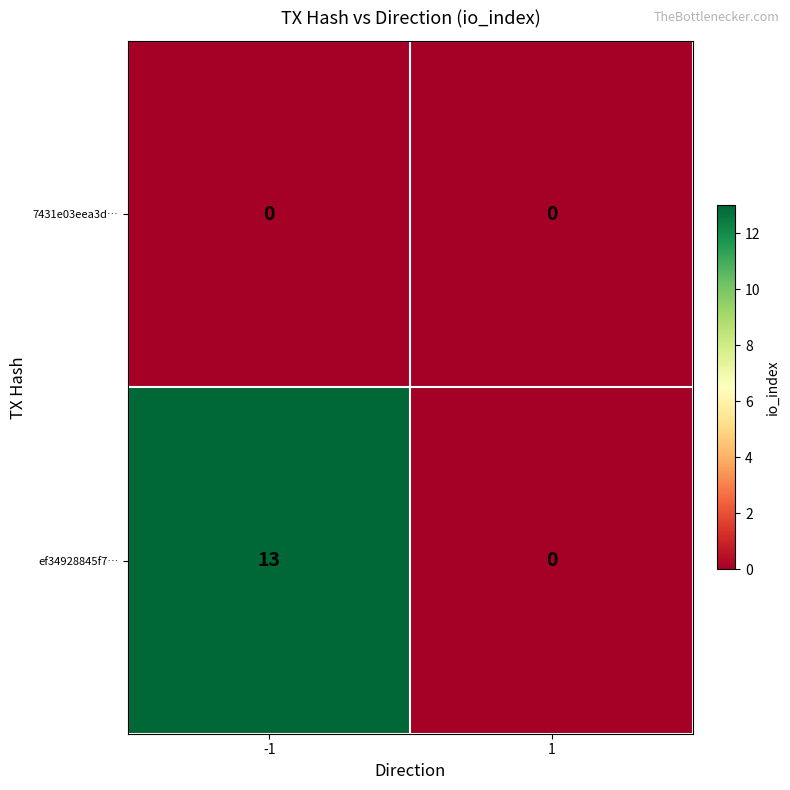

Which series has the largest total across all categories?

ef34928845f7…